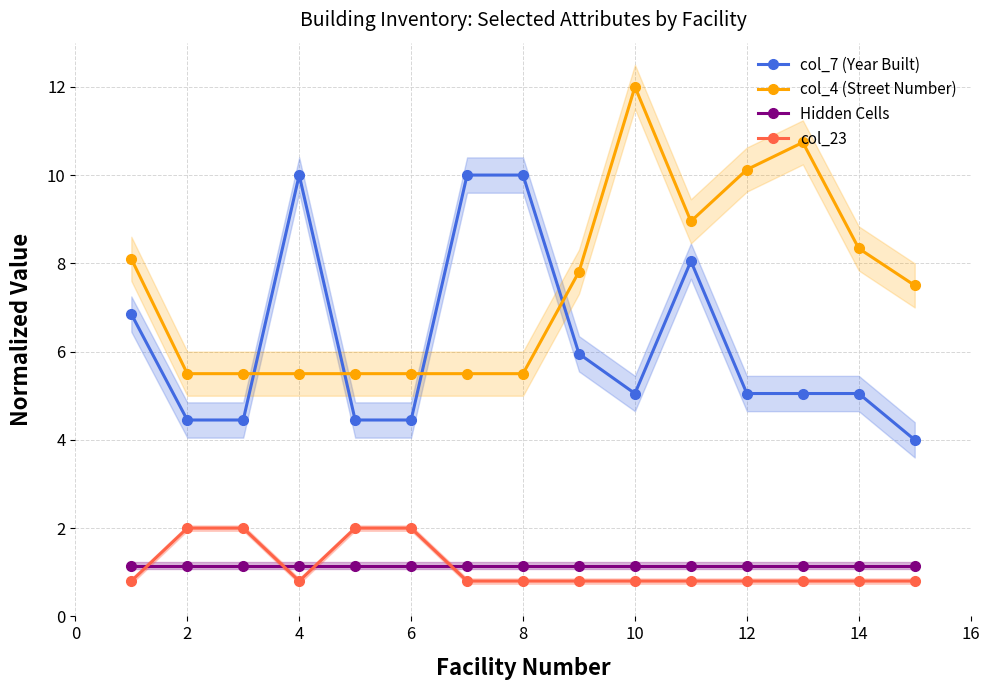

Reading right to left, list all the values displayed in this chart.

col_7 (Year Built): 4.0	5.0	5.0	5.0	8.1	5.0	6.0	10.0	10.0	4.5	4.5	10.0	4.5	4.5	6.8
col_4 (Street Number): 7.5	8.3	10.7	10.1	9.0	12.0	7.8	5.5	5.5	5.5	5.5	5.5	5.5	5.5	8.1
Hidden Cells: 1.1	1.1	1.1	1.1	1.1	1.1	1.1	1.1	1.1	1.1	1.1	1.1	1.1	1.1	1.1
col_23: 0.8	0.8	0.8	0.8	0.8	0.8	0.8	0.8	0.8	2.0	2.0	0.8	2.0	2.0	0.8